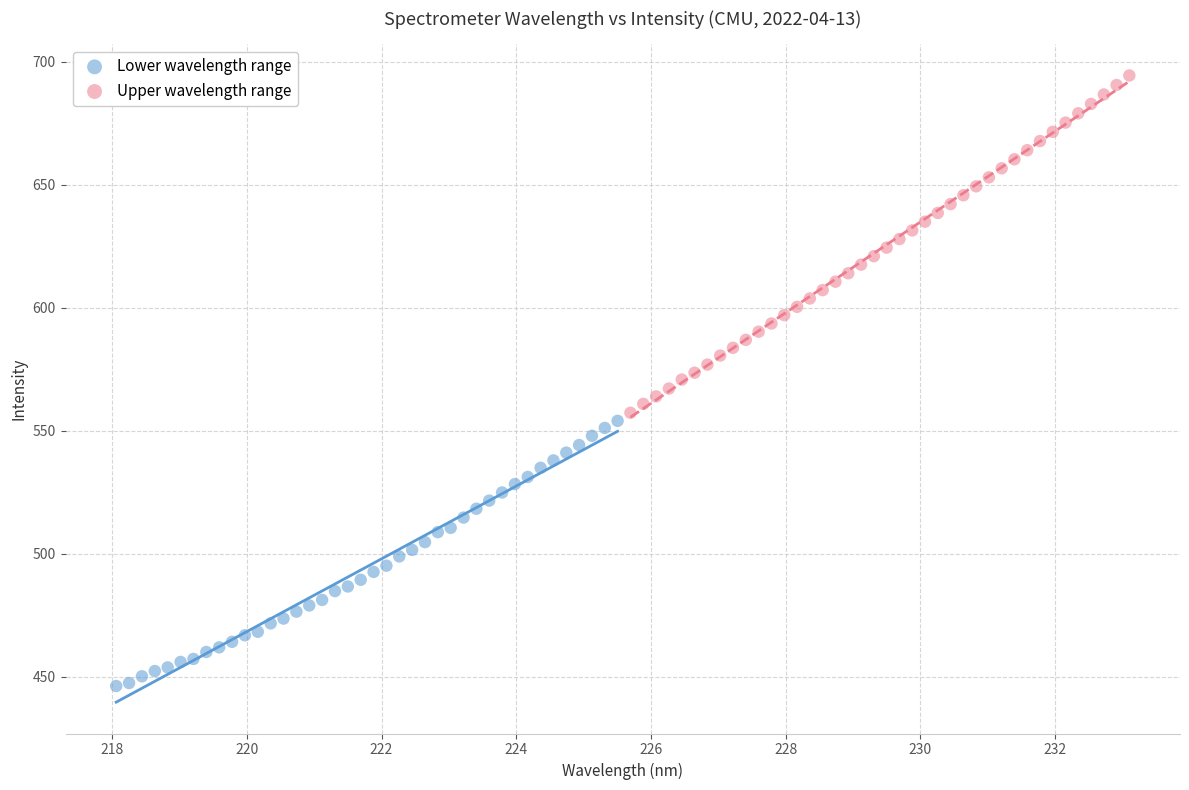

Which series reaches the minimum Y coordinate?

Lower wavelength range